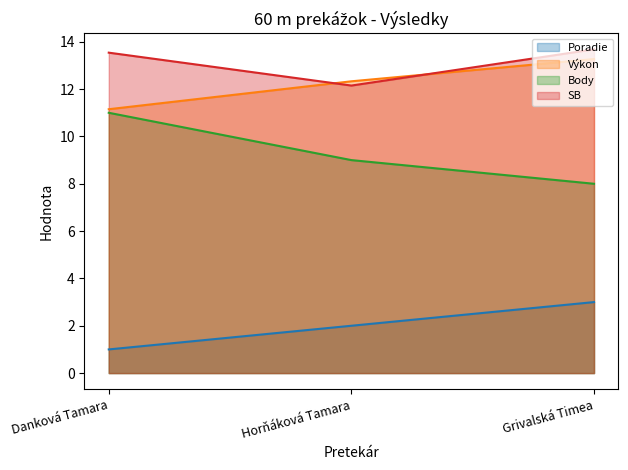

How many series are shown in this chart?

4